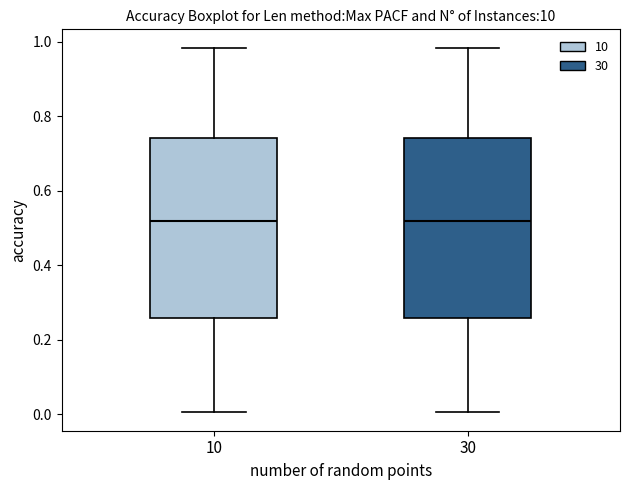

Reading left to right, read every box against the y-axis: the position of its median line, the range the box covers, and the ends of its whiskers. The values are not printed on the chart, so give them approximately, as read against the axis.

10: median 0.52, box 0.26 to 0.74, whiskers 0.00 to 0.98
30: median 0.52, box 0.26 to 0.74, whiskers 0.00 to 0.98